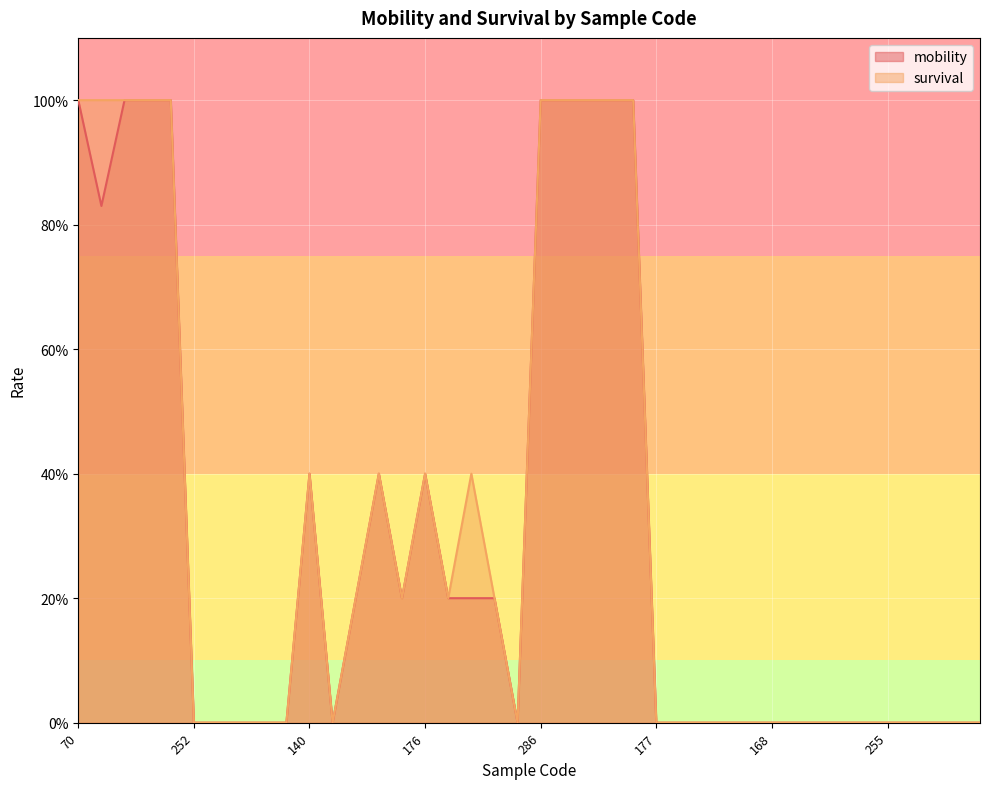

Reading left to right, list all the values displayed in this chart.

mobility: 1.0	0.8	1.0	1.0	1.0	0.0	0.0	0.0	0.0	0.0	0.4	0.0	0.2	0.4	0.2	0.4	0.2	0.2	0.2	0.0	1.0	1.0	1.0	1.0	1.0	0.0	0.0	0.0	0.0	0.0	0.0	0.0	0.0	0.0	0.0	0.0	0.0	0.0	0.0	0.0
survival: 1.0	1.0	1.0	1.0	1.0	0.0	0.0	0.0	0.0	0.0	0.4	0.0	0.2	0.4	0.2	0.4	0.2	0.4	0.2	0.0	1.0	1.0	1.0	1.0	1.0	0.0	0.0	0.0	0.0	0.0	0.0	0.0	0.0	0.0	0.0	0.0	0.0	0.0	0.0	0.0